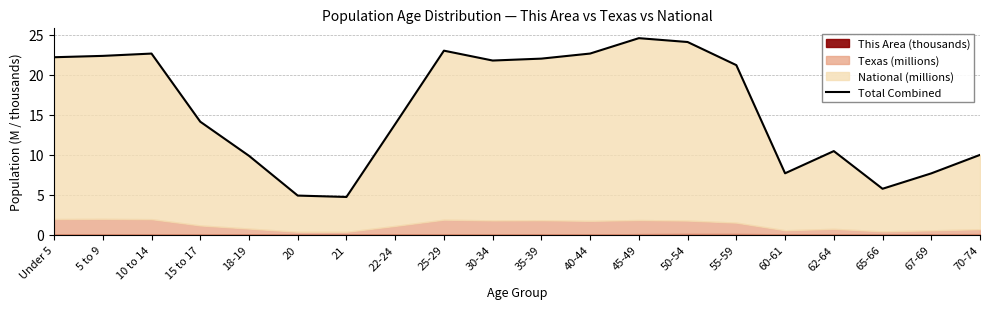

How many categories are shown in the chart?

20